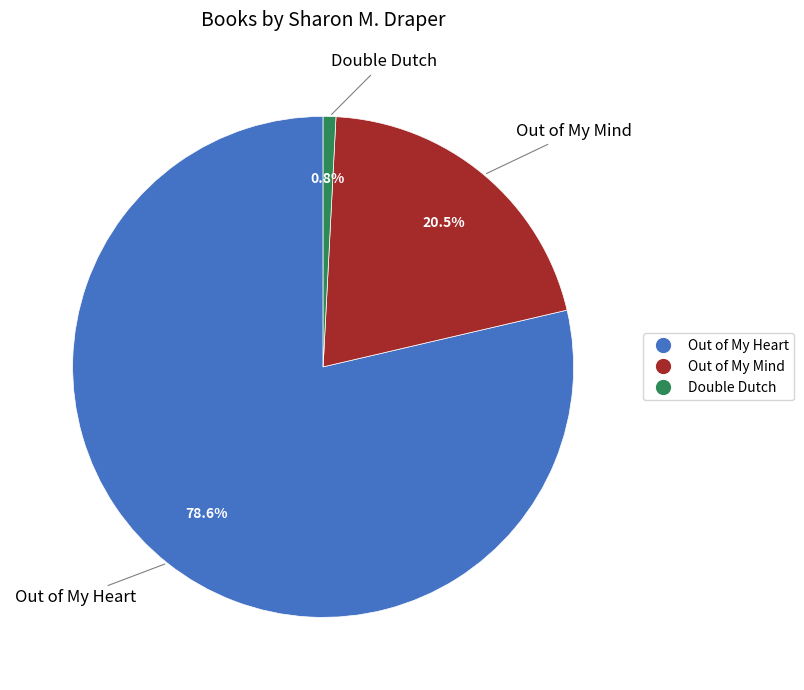

Between Out of My Mind and Out of My Heart, which is larger?

Out of My Heart